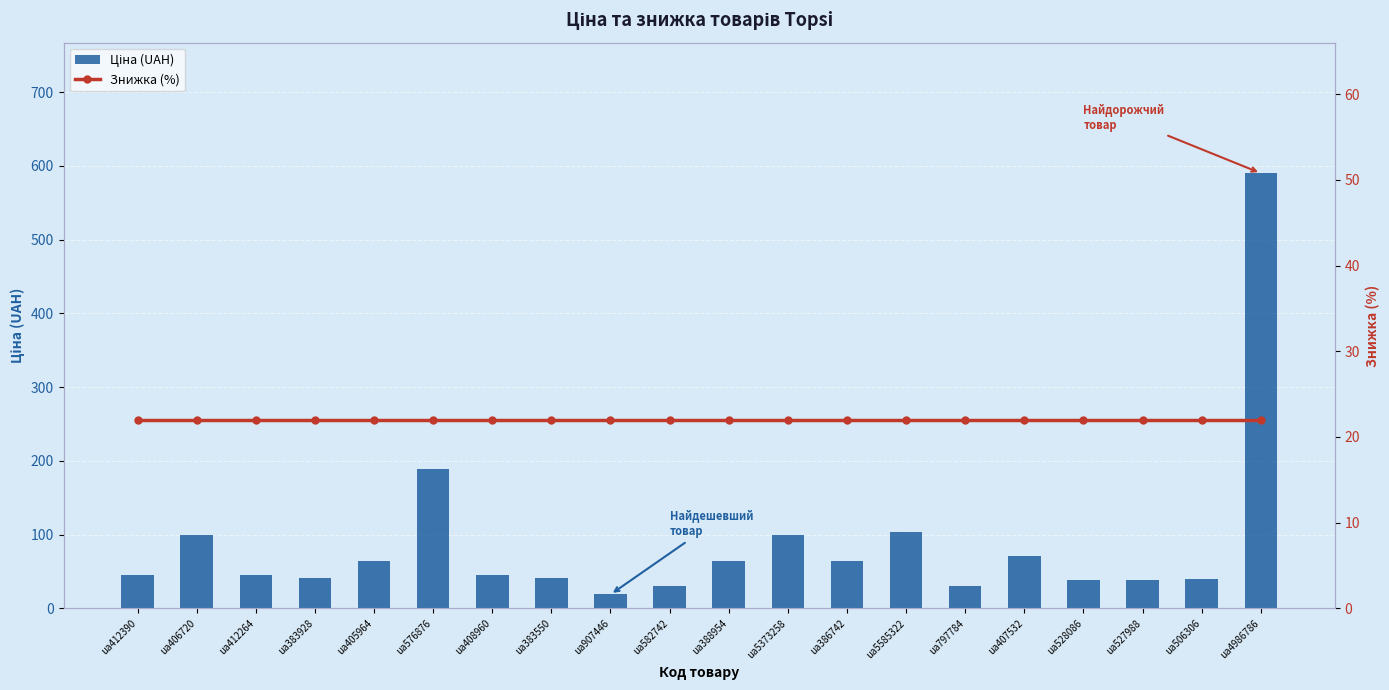

Is it true that Знижка (%) equals 22 at ua506306?

True